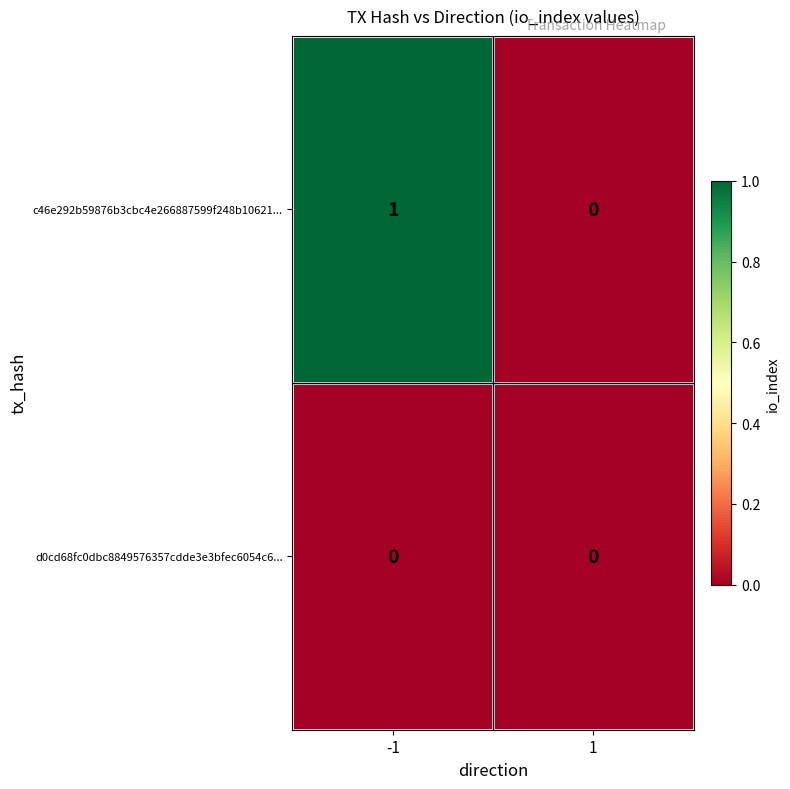

Is it true that d0cd68fc0dbc8849576357cdde3e3bfec6054c6... equals 0 at -1?

True